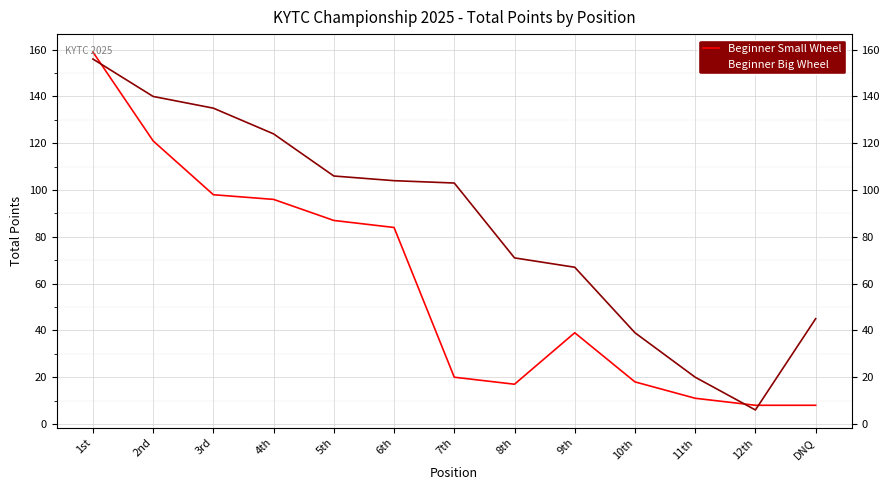

What is the difference between the maximum and second lowest values in the Beginner Small Wheel series?

151